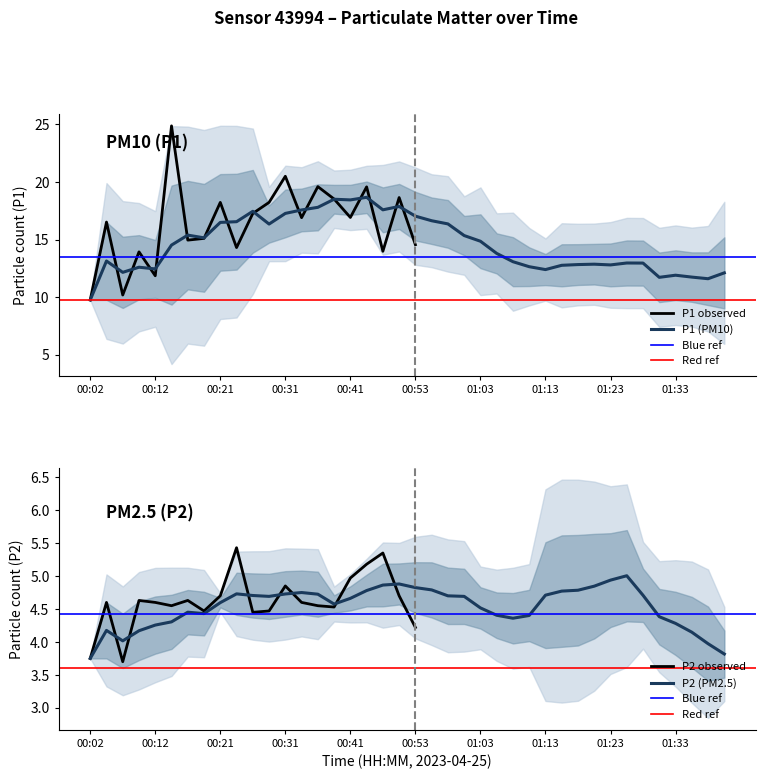

At how many categories does at least one series exceed 9?

38